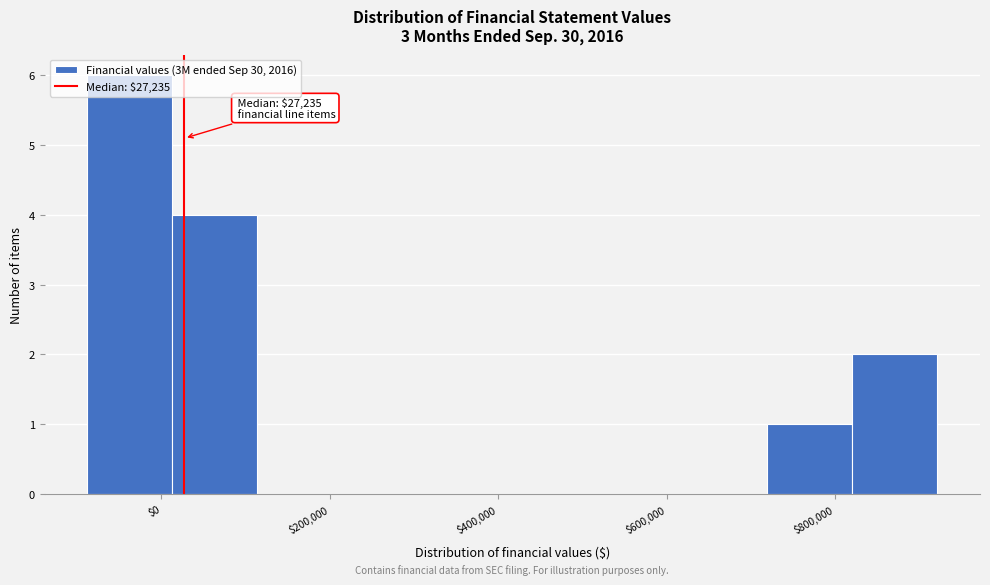

Which range on the x-axis has the tallest bar?

-80000 to 20000